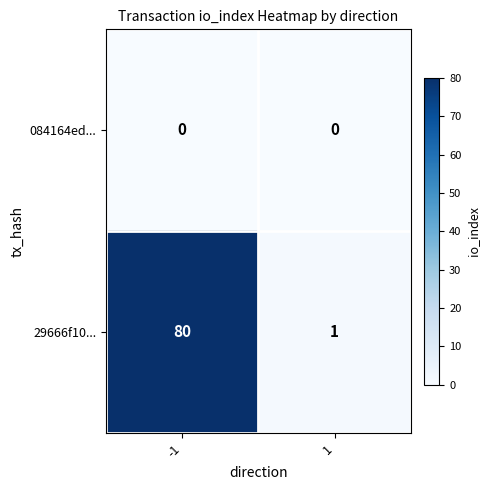

Which series has the largest total across all categories?

29666f10...